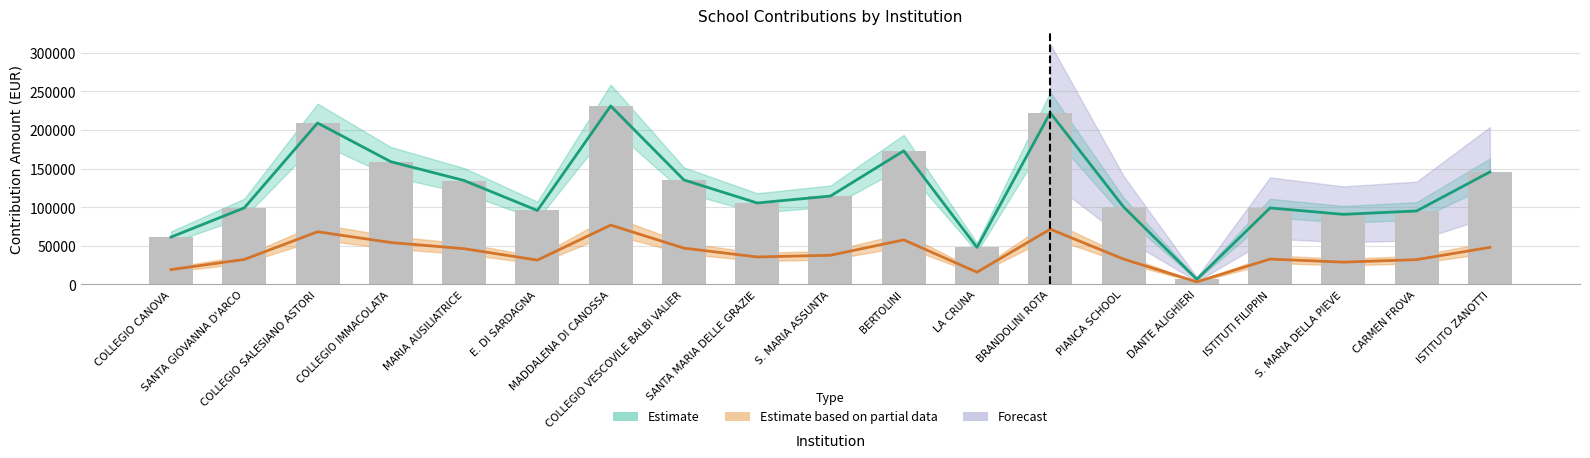

Where does the Saldo series first go above 105408?

COLLEGIO SALESIANO ASTORI